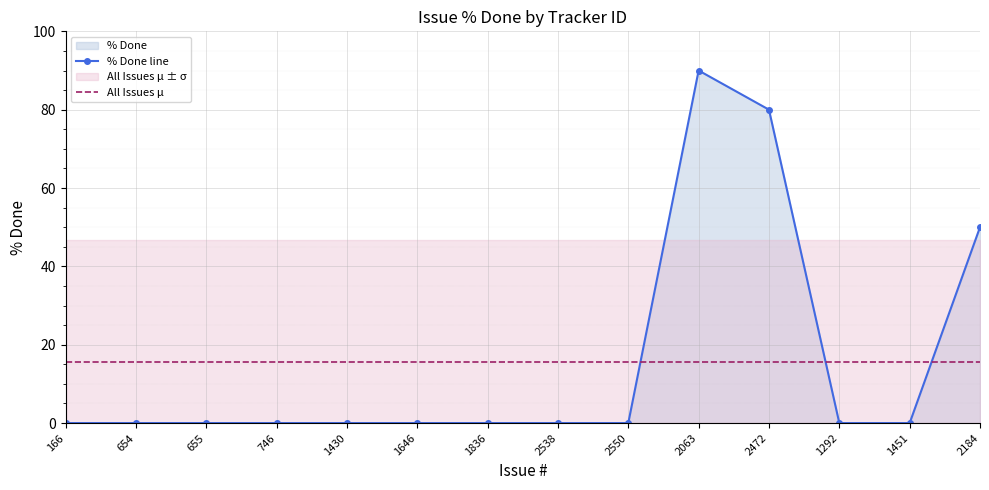

What is the average value of the All Issues μ series?

15.7